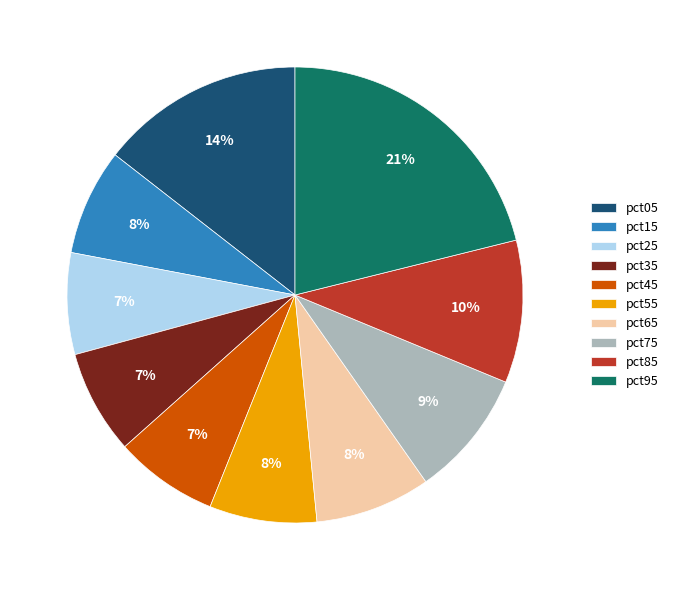

To the nearest percent, what is the average slice percentage?

10%